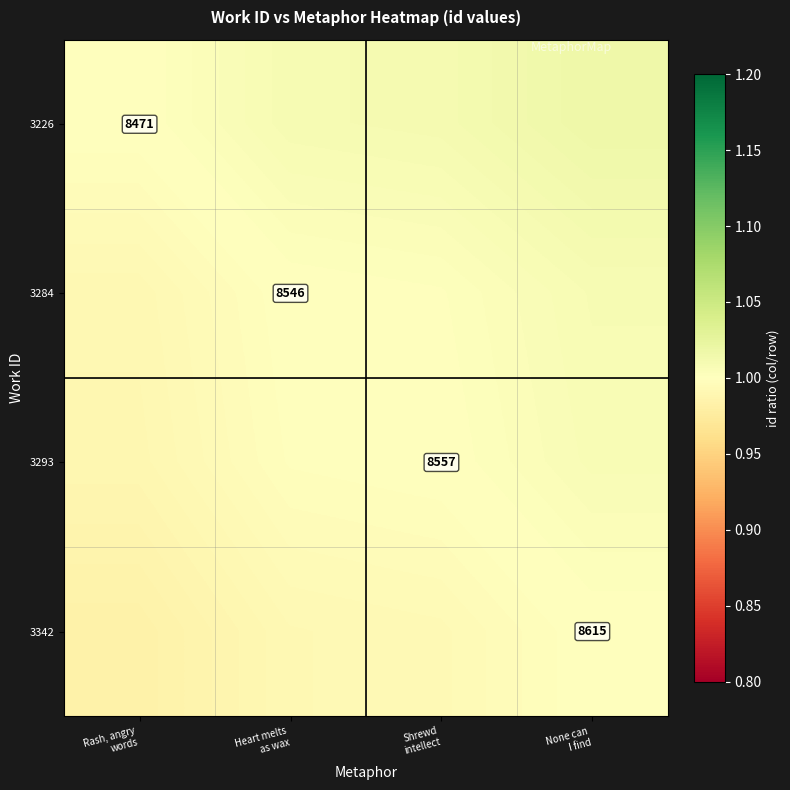

Between Heart melts
as wax and Rash, angry
words, which is larger?

Heart melts
as wax